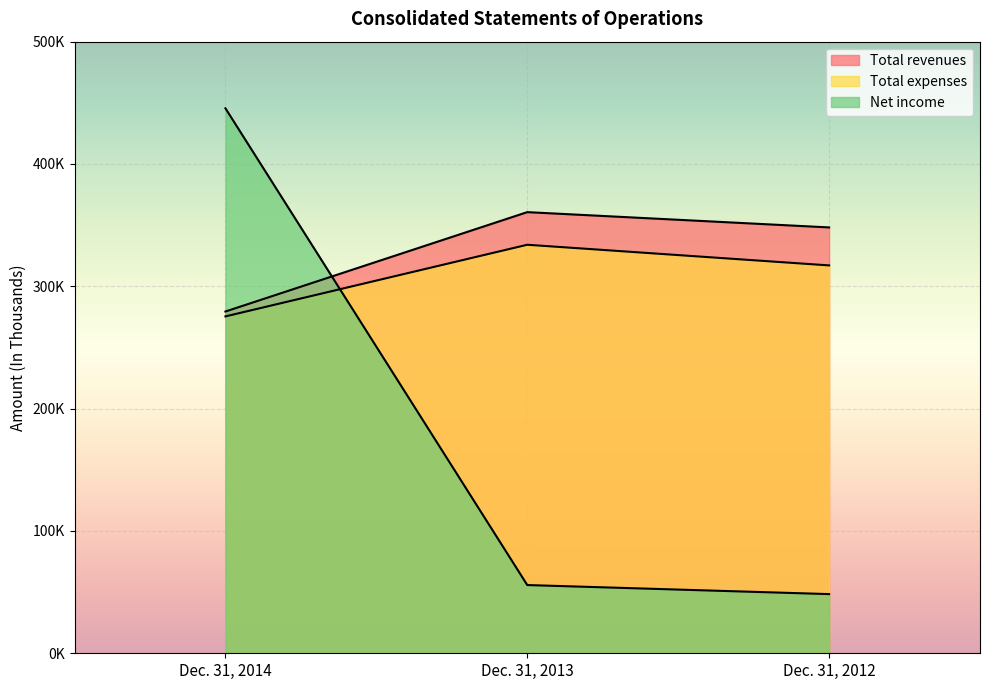

What is the sum of the Total revenues values at Dec. 31, 2013 and Dec. 31, 2012?

708771